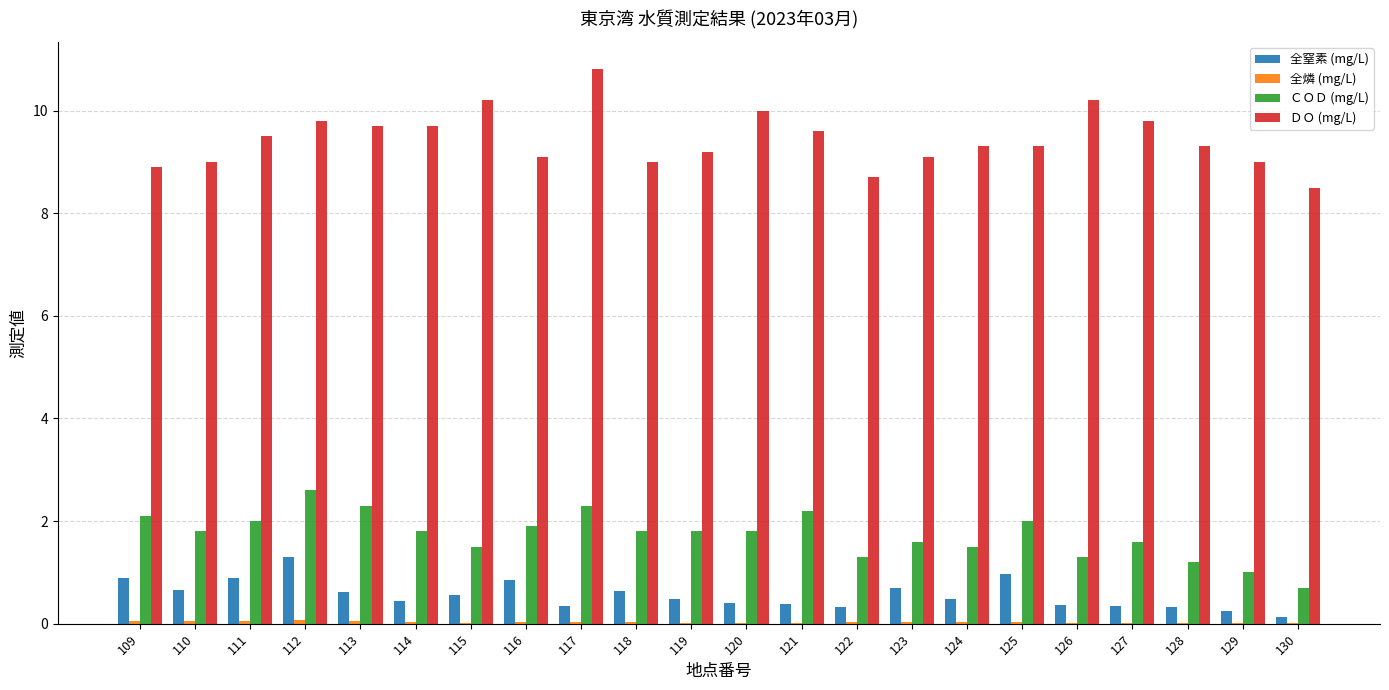

Which series has the largest total across all categories?

ＤＯ (mg/L)